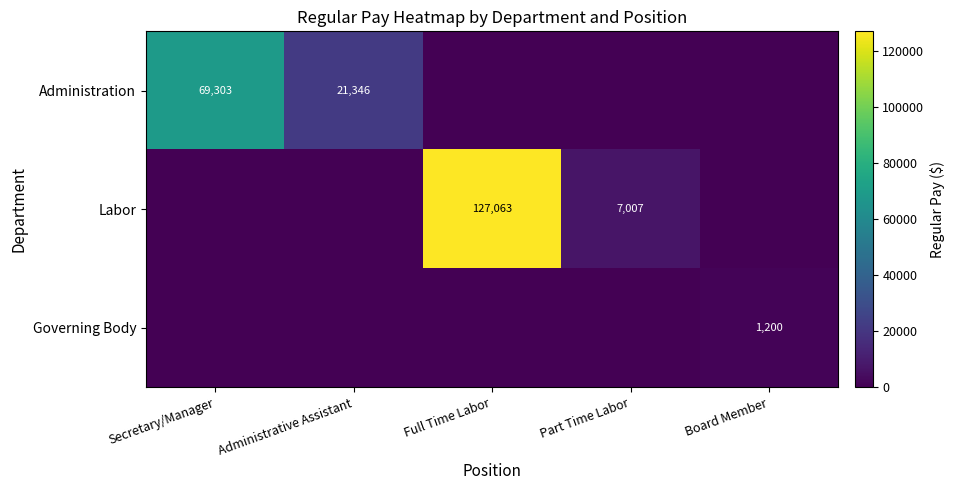

The value of Governing Body at Board Member is 1200. True or false?

True